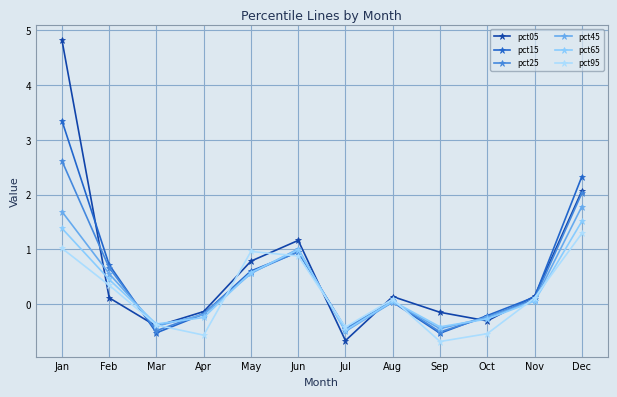

Reading left to right, transcribe all the data shown in this chart.

pct05: 4.8	0.1	-0.4	-0.1	0.8	1.2	-0.7	0.1	-0.2	-0.3	0.1	2.1
pct15: 3.3	0.7	-0.5	-0.2	0.6	0.9	-0.4	0.0	-0.5	-0.2	0.1	2.3
pct25: 2.6	0.7	-0.5	-0.2	0.6	1.0	-0.4	0.0	-0.5	-0.2	0.1	2.0
pct45: 1.7	0.6	-0.4	-0.2	0.6	1.0	-0.5	0.0	-0.5	-0.2	0.1	1.8
pct65: 1.4	0.4	-0.4	-0.2	0.6	1.0	-0.5	0.1	-0.4	-0.3	0.1	1.5
pct95: 1.0	0.3	-0.4	-0.6	1.0	0.9	-0.4	0.1	-0.7	-0.5	0.1	1.3